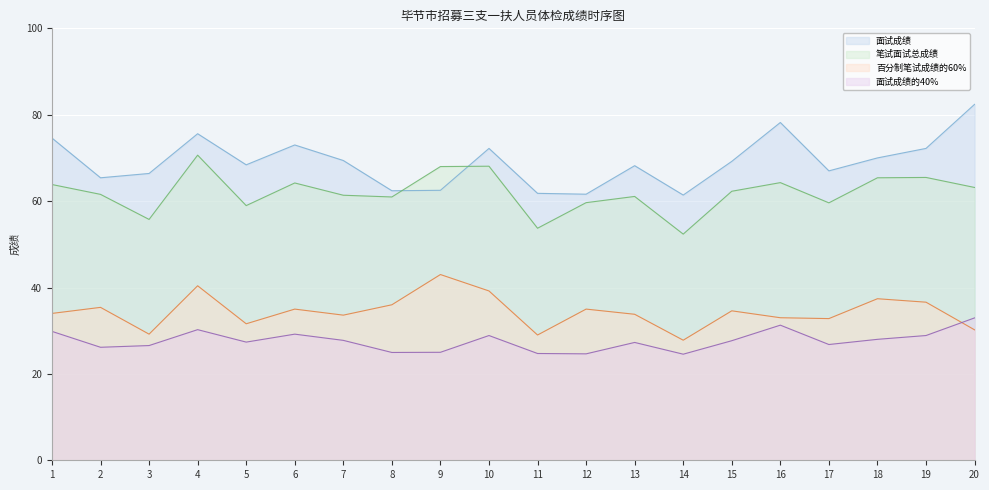

What is the greatest value displayed?

82.4